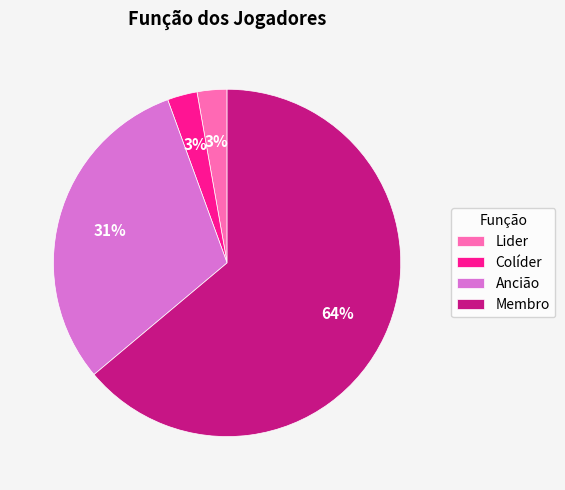

Which slice is the largest?

Membro